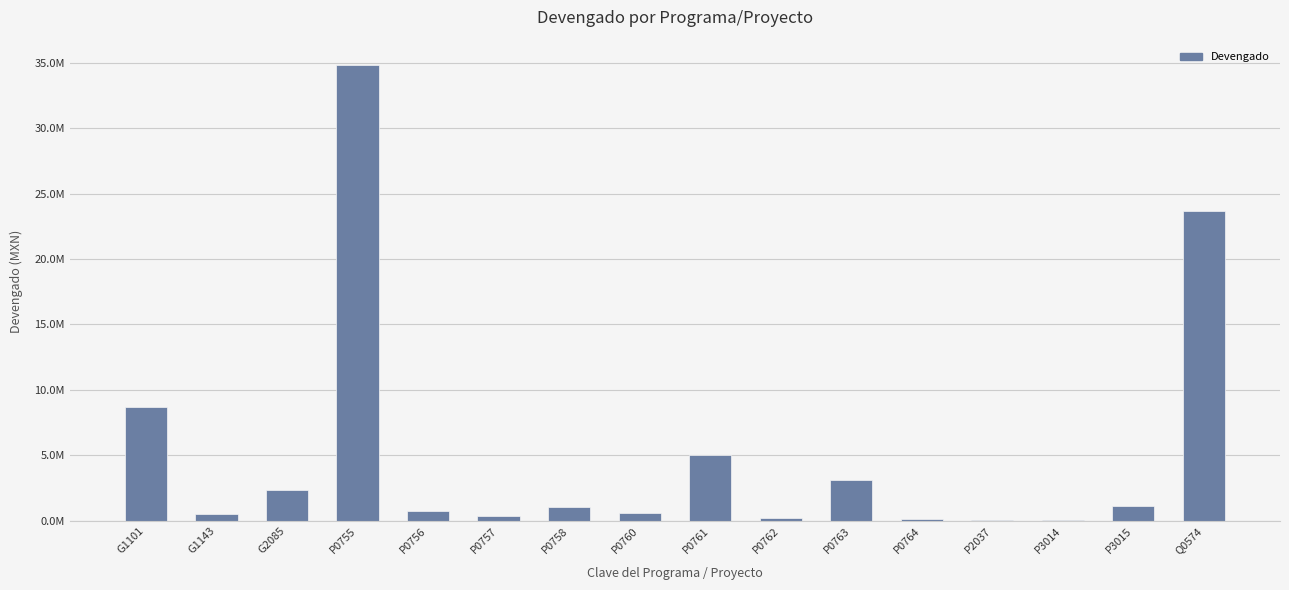

Where does the data first go above 1072927?

G1101